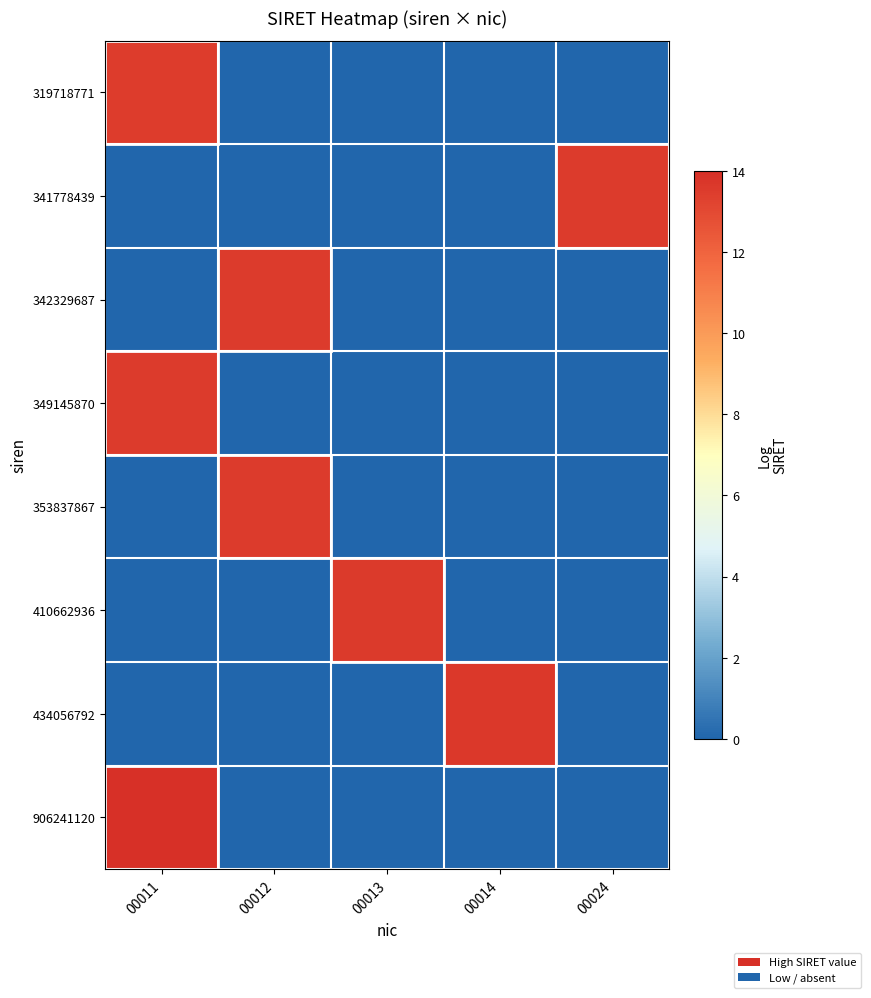

Which series has the largest range (max minus min)?

906241120